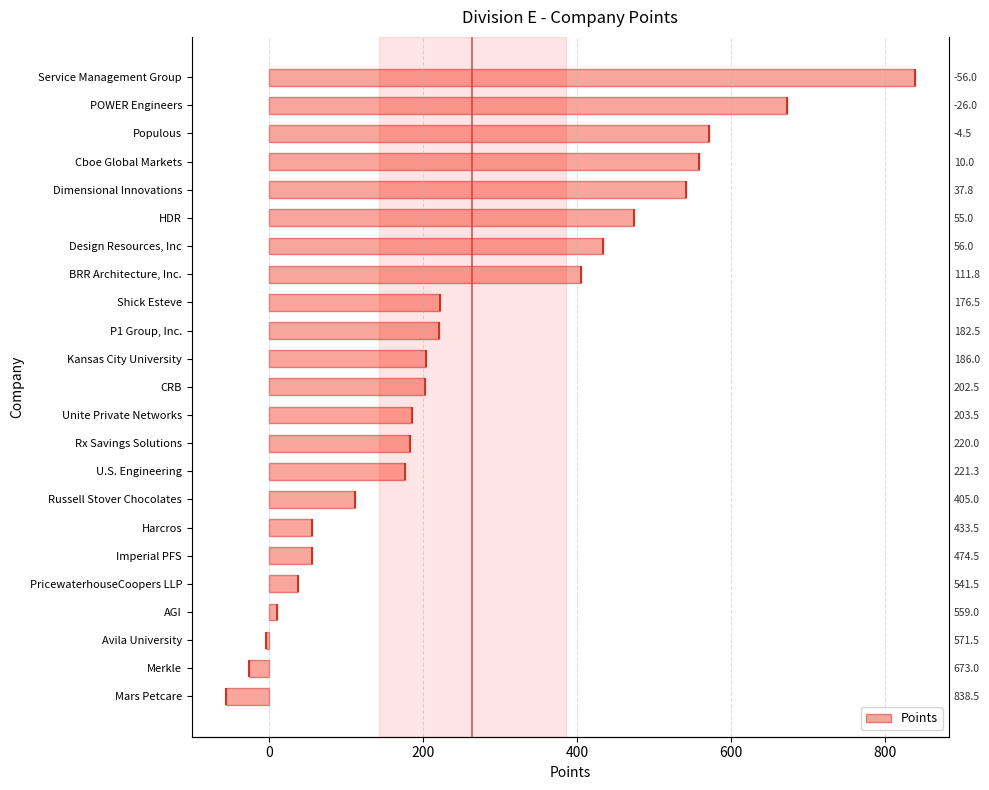

The chart shows a value of 186.0 at Unite Private Networks. True or false?

True